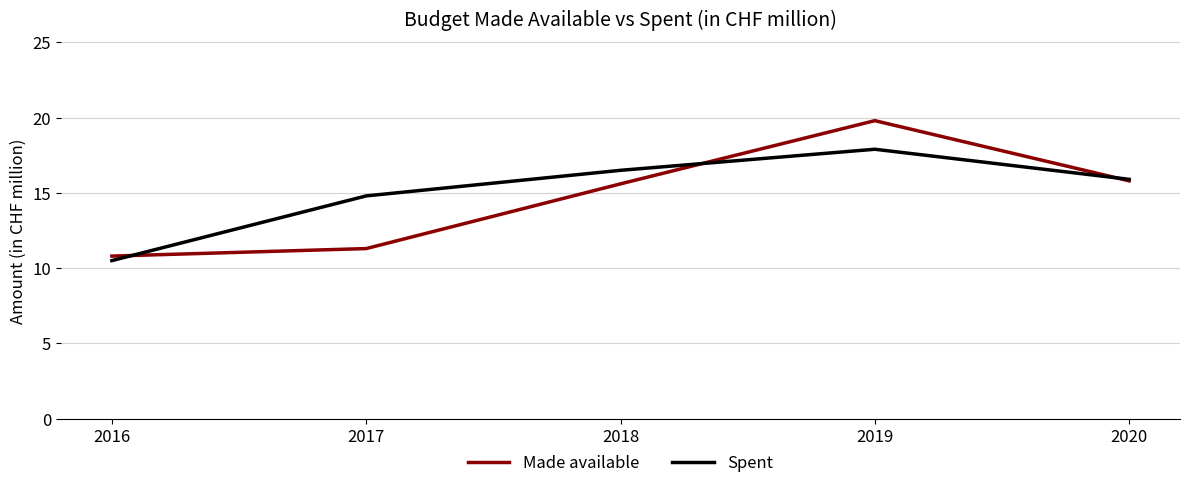

Rank the series by their maximum value, from highest to lowest.

Made available, Spent